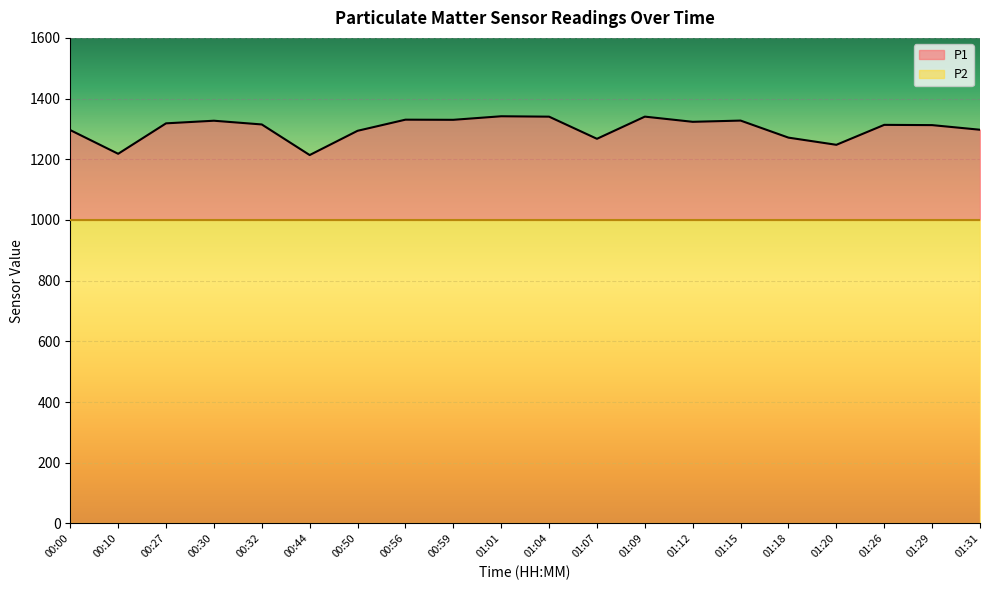

The value at 01:01 is 1341.7. True or false?

True